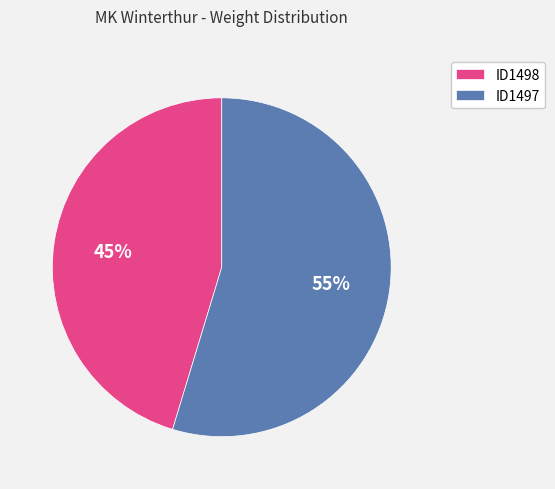

What is the ratio of the value at ID1497 to the value at ID1498?

1.2